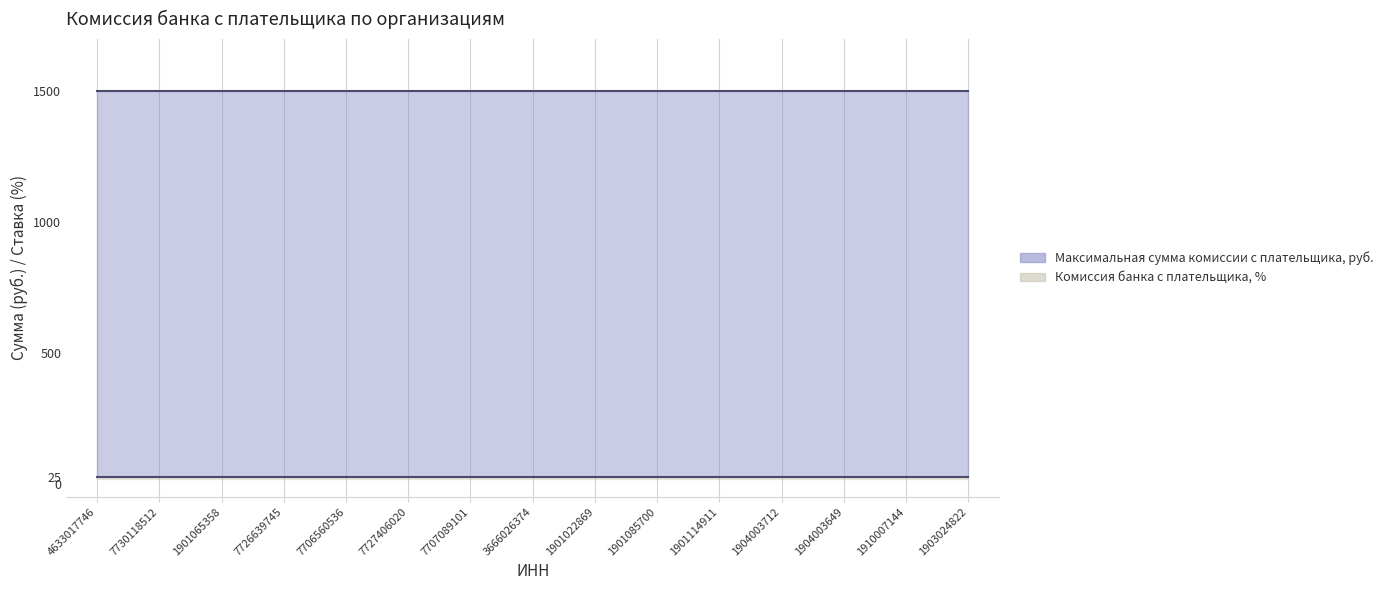

True or false: Максимальная сумма комиссии с плательщика, руб. and Минимальная сумма комиссии с плательщика, руб. cross at least once.

False